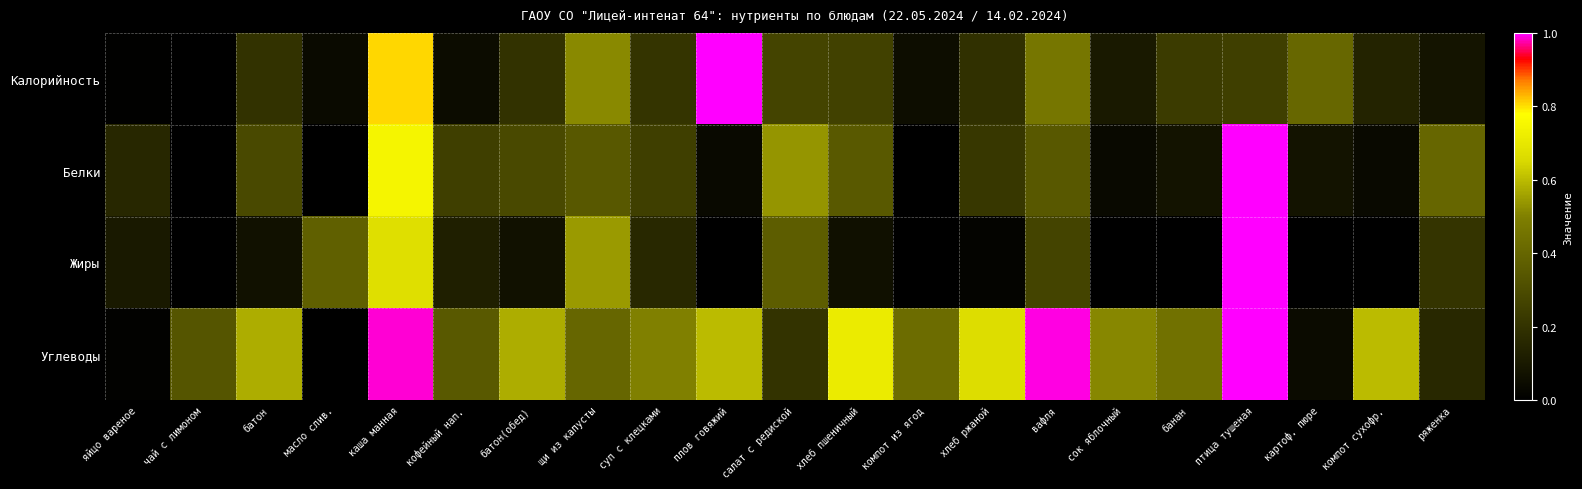

Which series has the largest range (max minus min)?

Калорийность